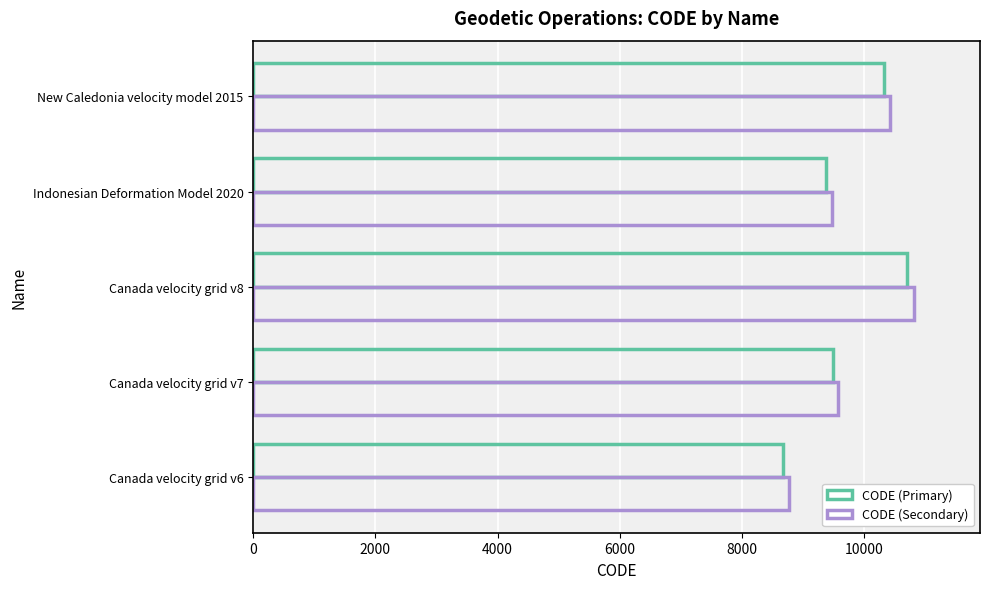

How many values in the CODE (Secondary) series are below 9577?

2